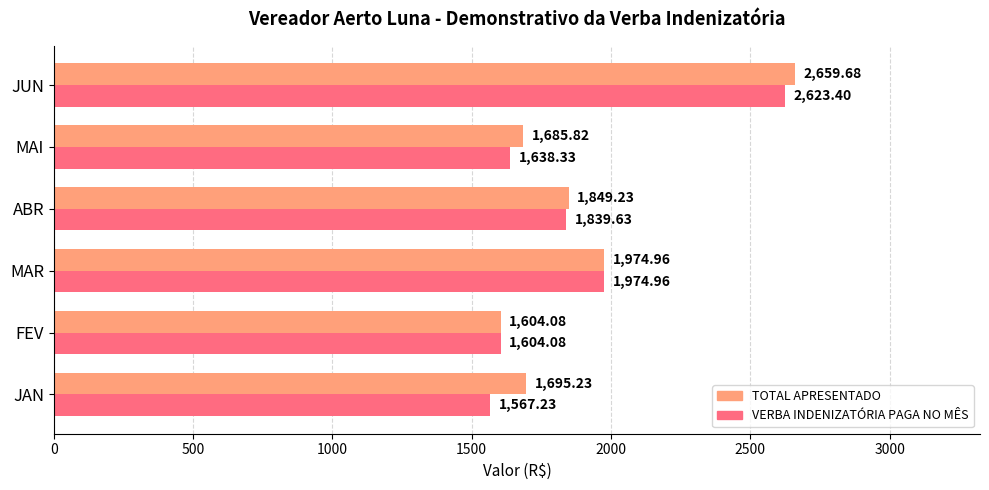

How many values in the VERBA INDENIZATÓRIA PAGA NO MÊS series exceed 1839?

3